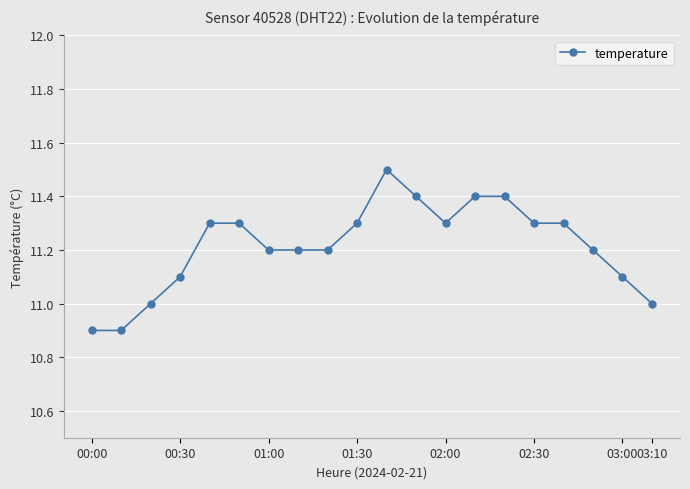

What is the value of the 10th point from the left?

11.3